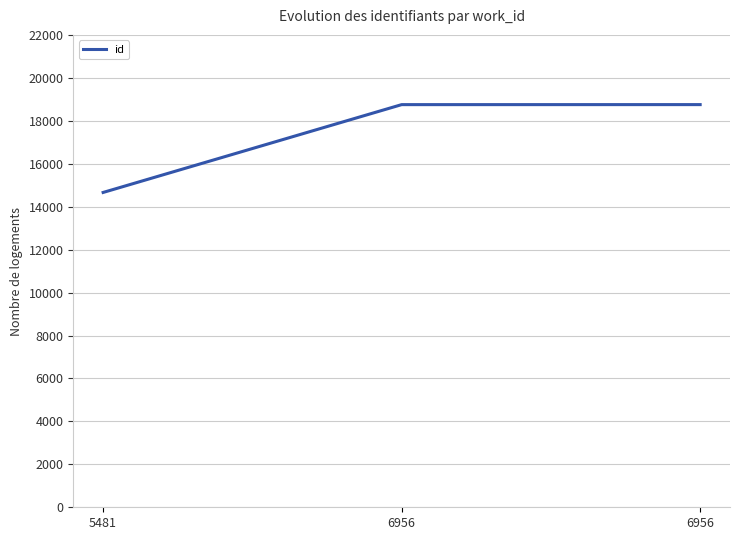

The chart shows a value of 14662 at 5481. True or false?

True